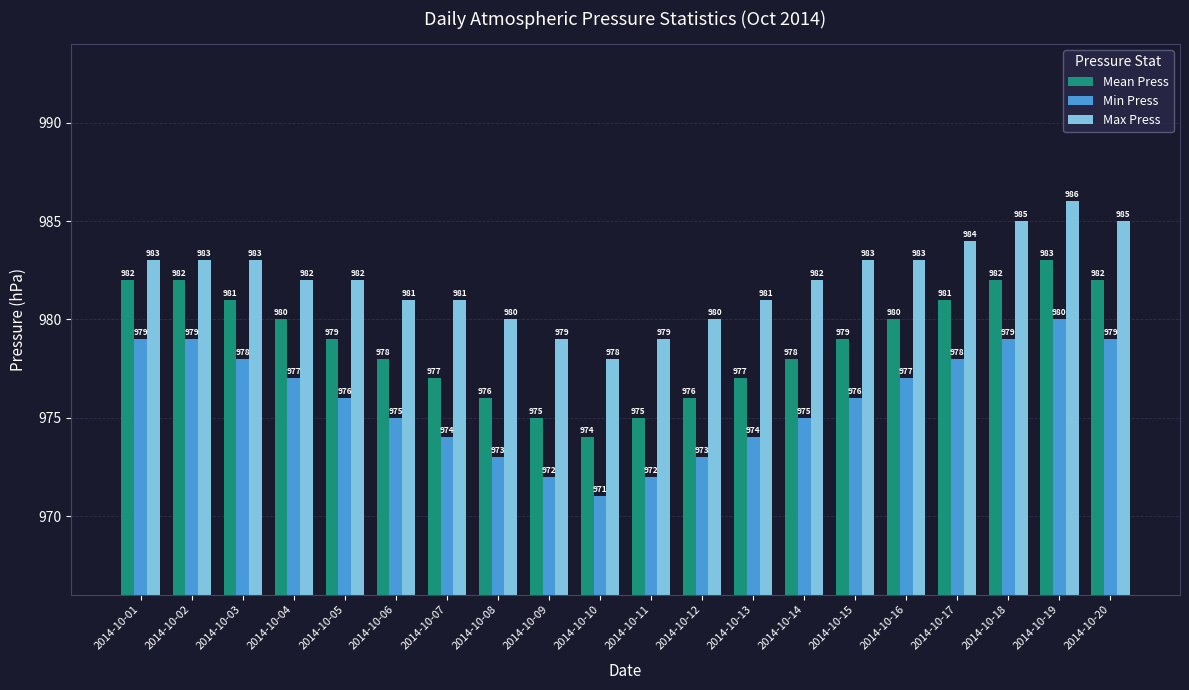

How many series are shown in this chart?

3